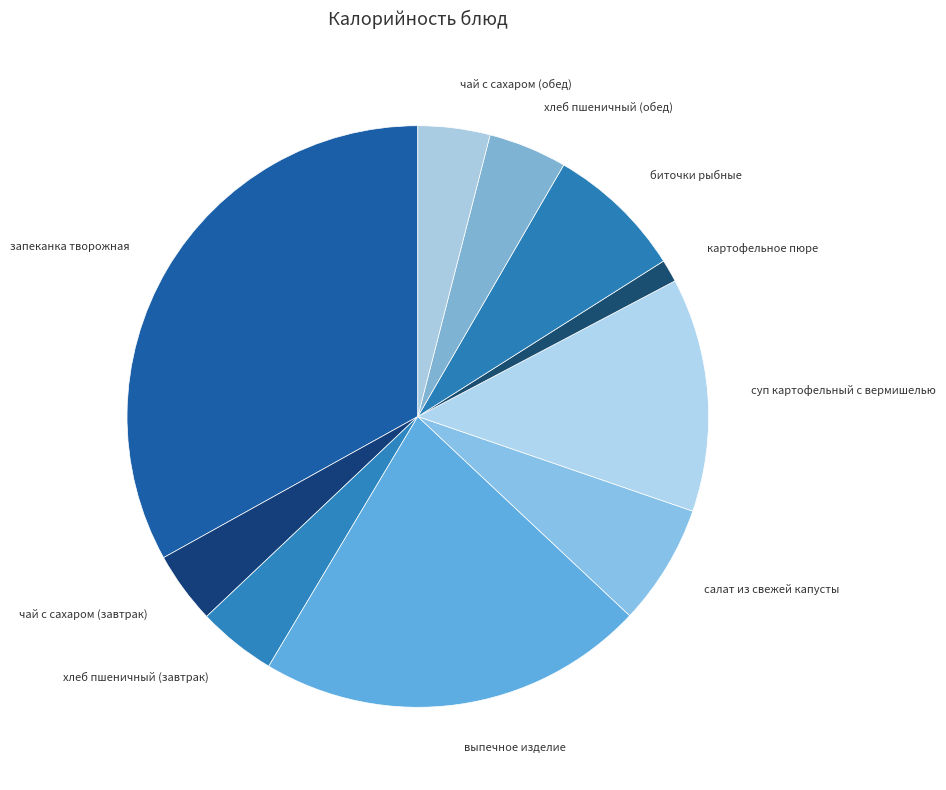

How many segments does this pie chart have?

10